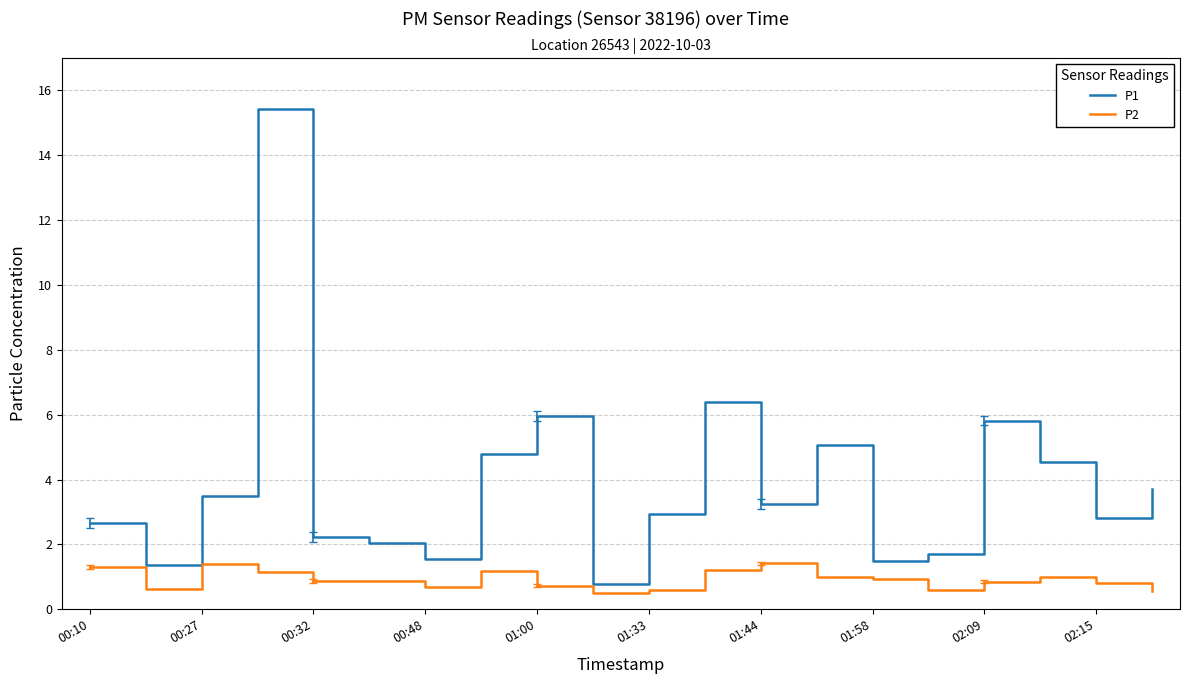

Which series has the largest total across all categories?

P1